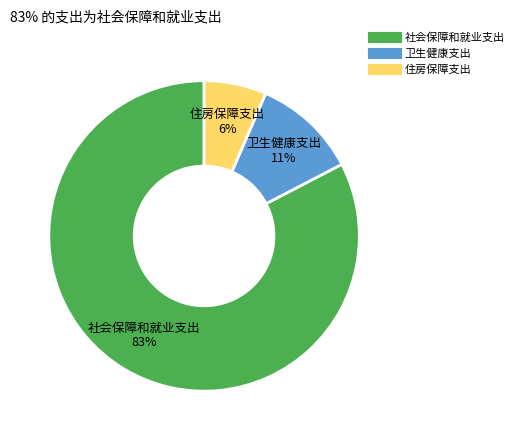

Is the sum of 卫生健康支出 and 社会保障和就业支出 greater than half?

Yes